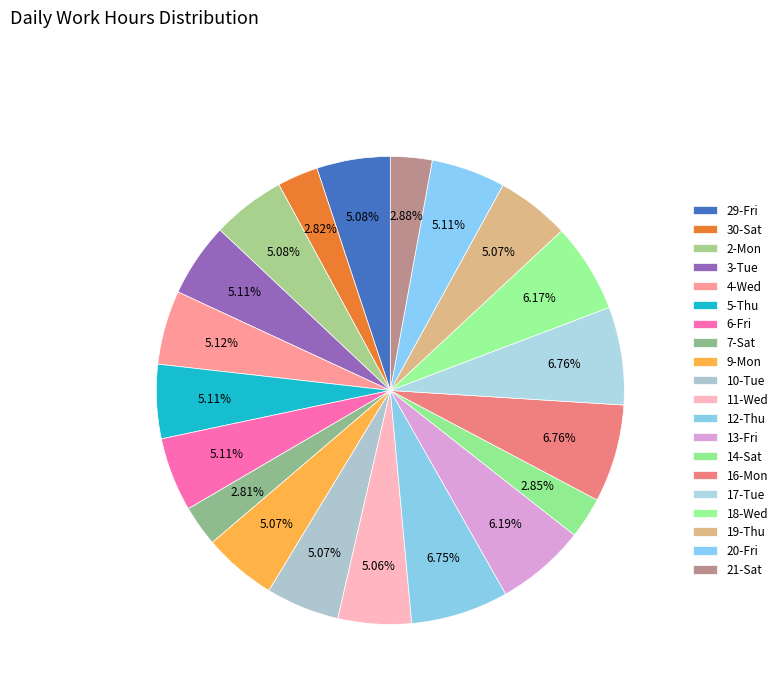

To the nearest percent, what is the average slice percentage?

5%